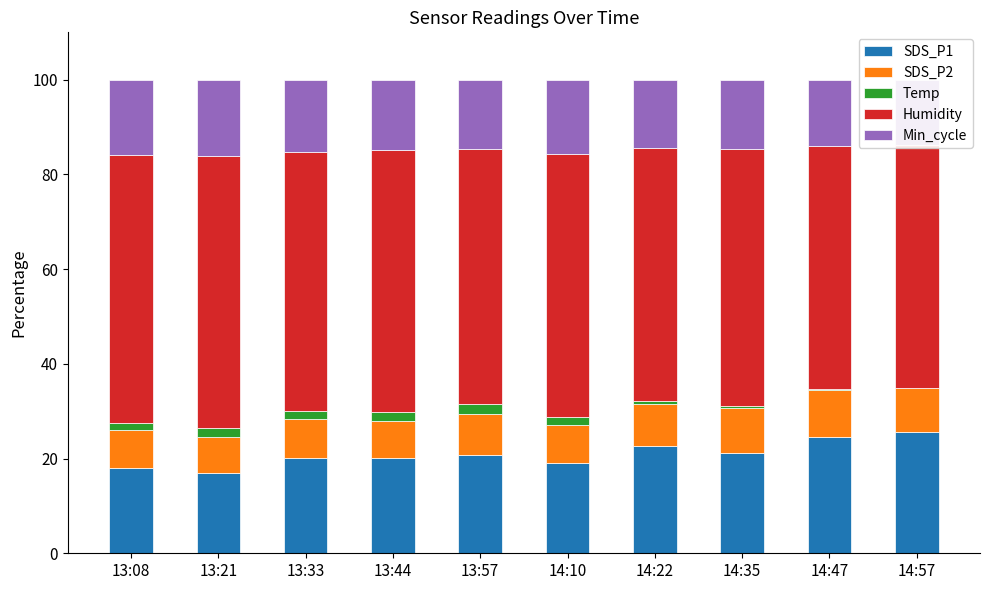

At which category is the sum across all series the highest?

13:21